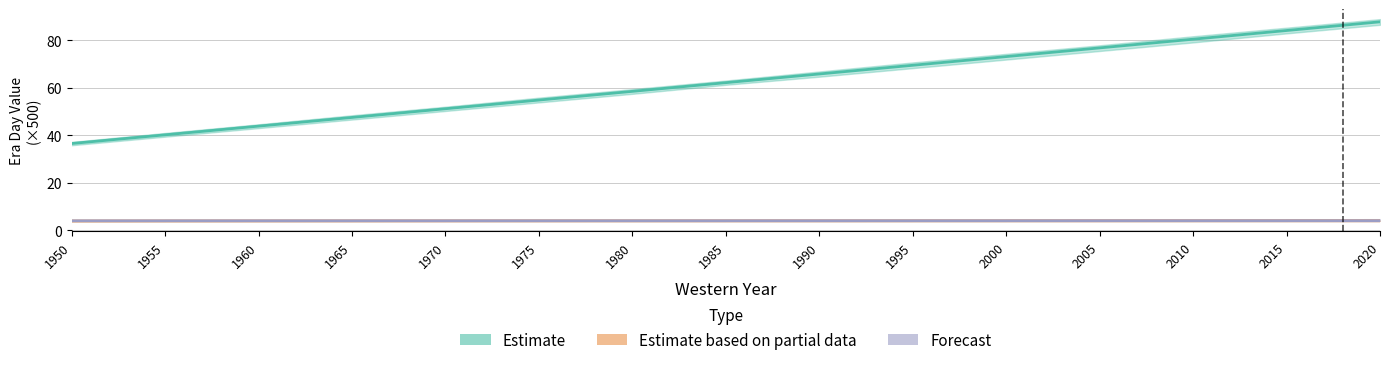

What is the value of the Estimate point at the 12th from the left?

76.7